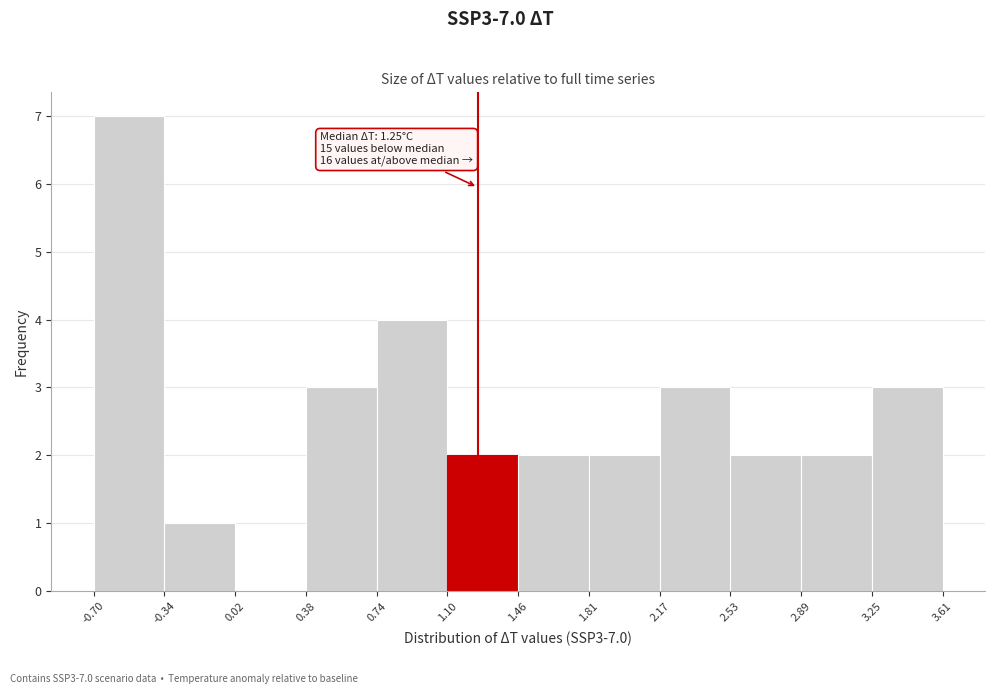

Over which range of the x-axis is the bar tallest?

-0.70 to -0.34